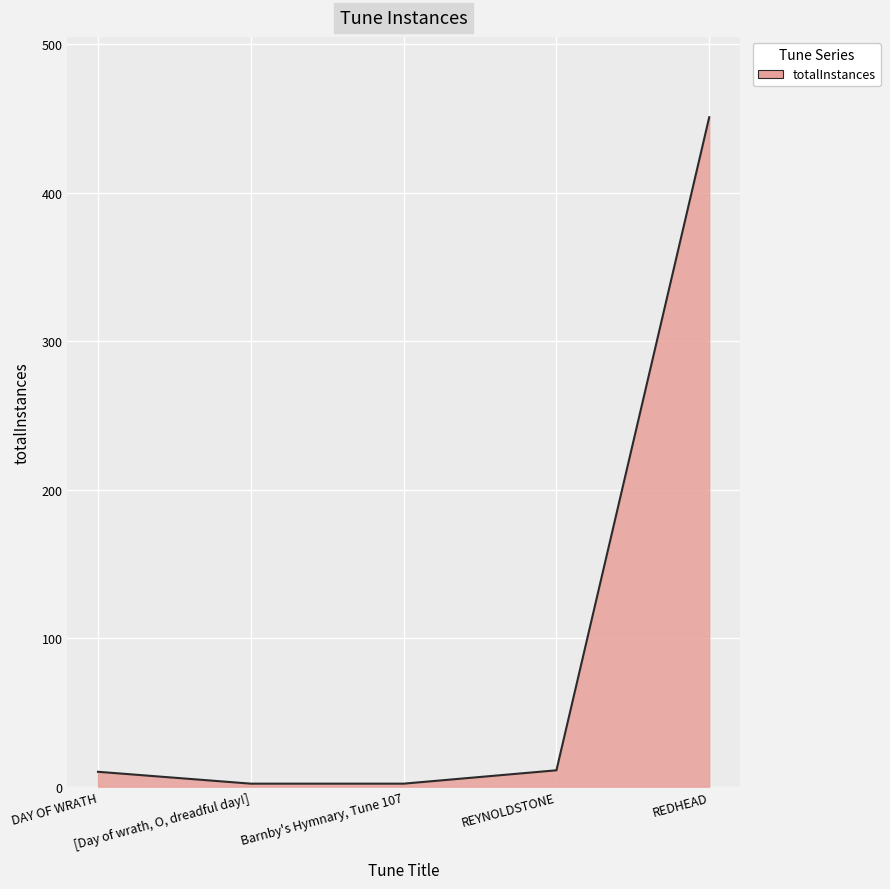

Does the chart display data point markers on the line(s)?

No